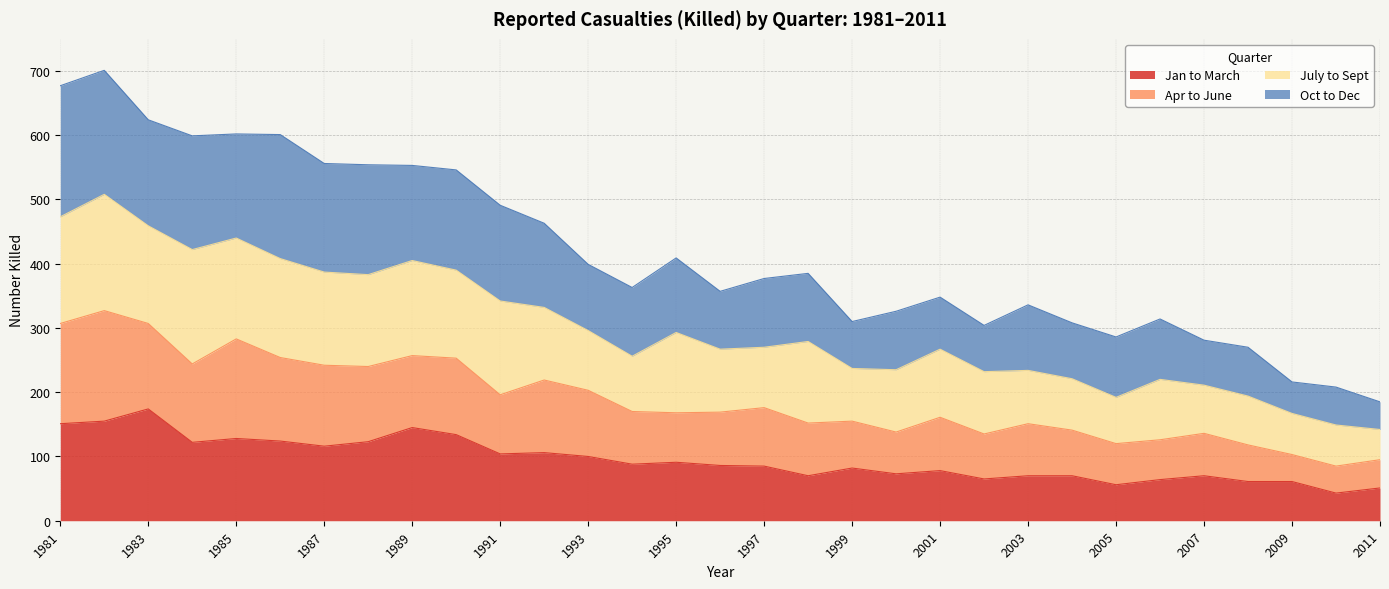

What is the lowest value of the Jan to March series?

43